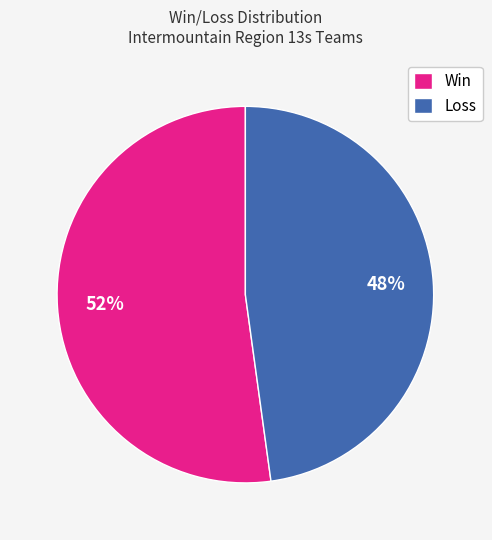

Is there a majority slice in this chart?

Yes